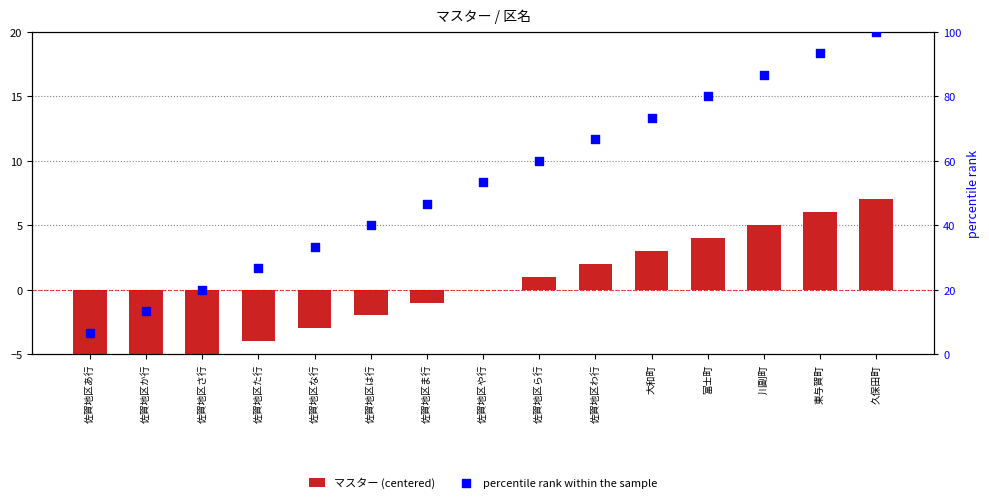

What is the total value across all series at 佐賀地区ま行?

45.7